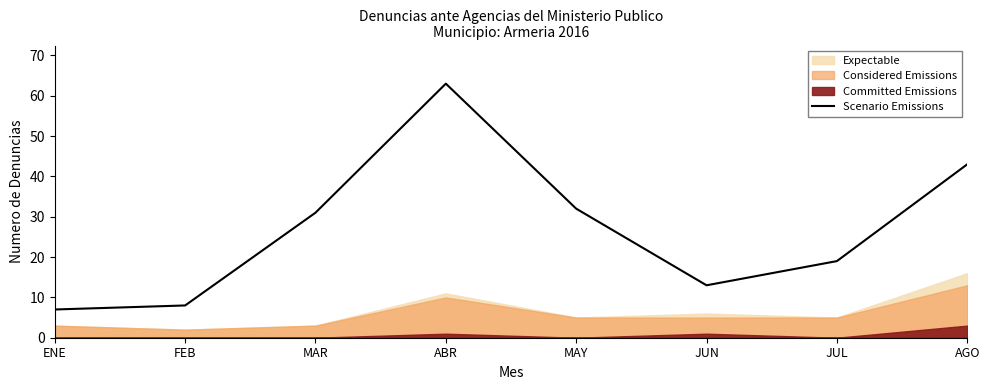

At which label does the data first exceed 31?

ABR